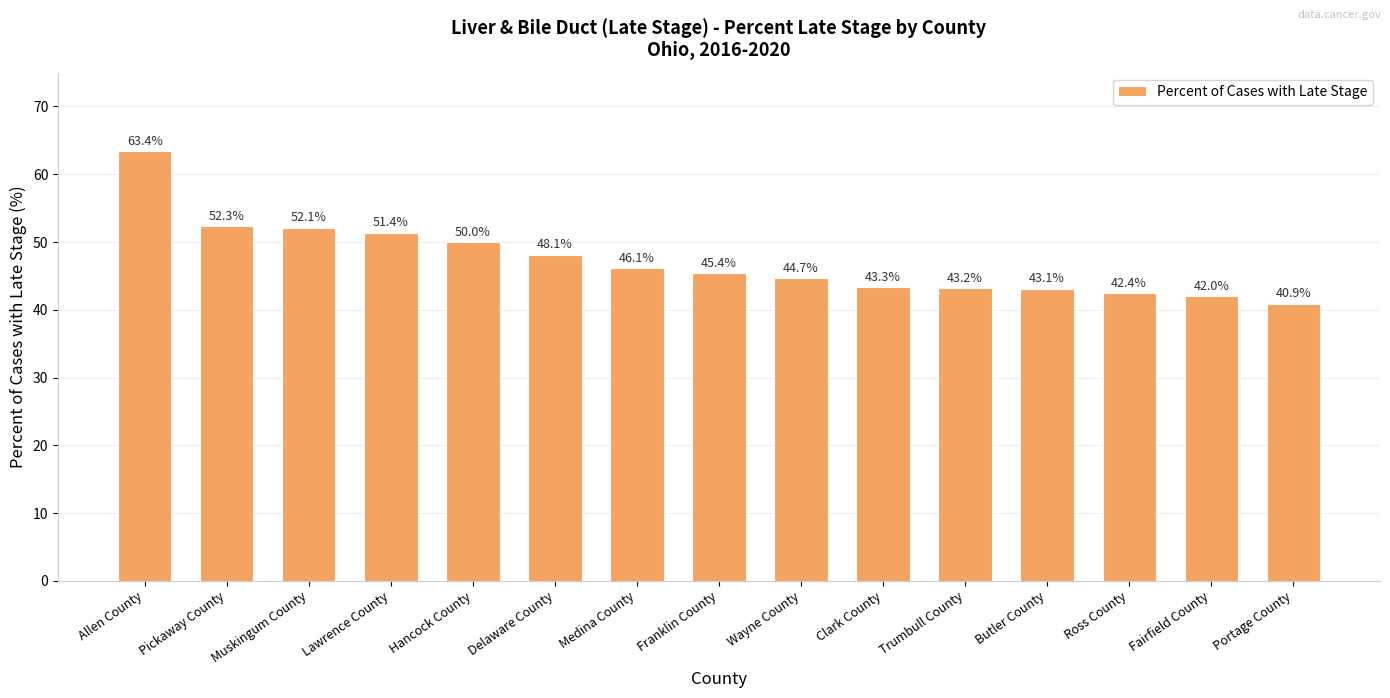

At which label is the value closest to 52?

Muskingum County